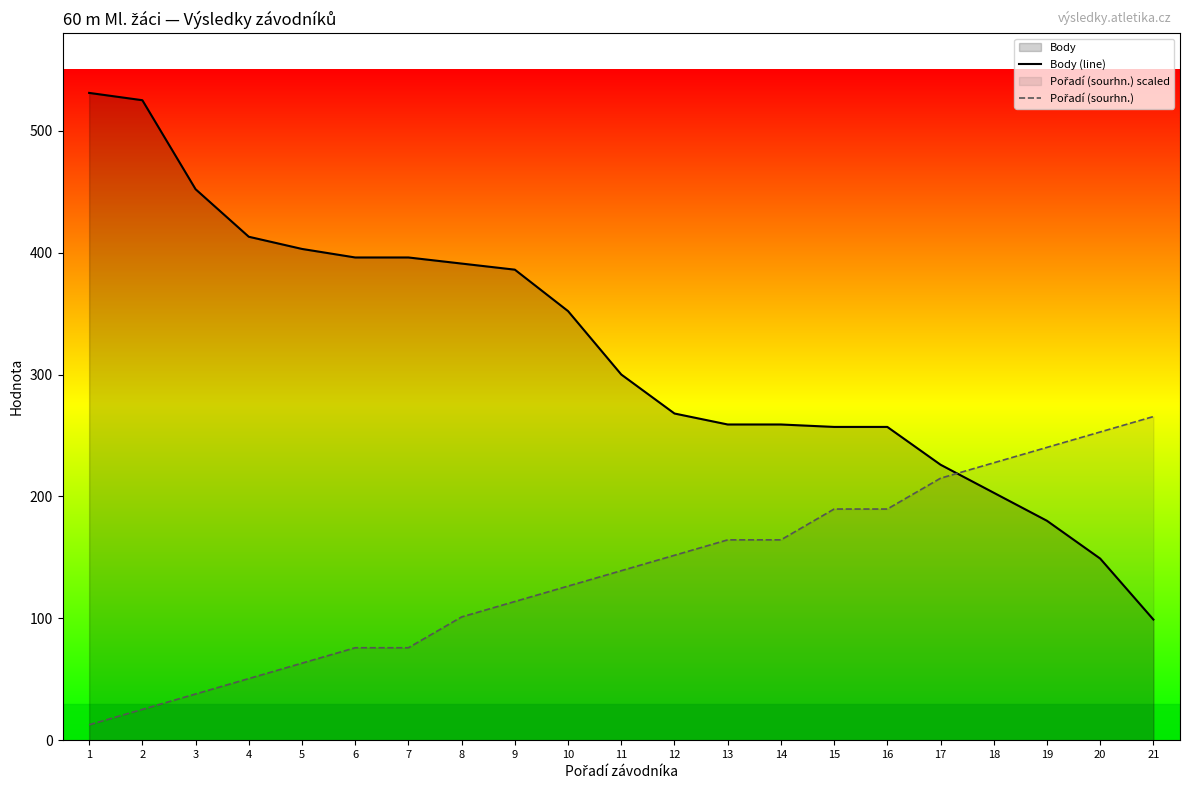

Which category has the highest value across all series?

1